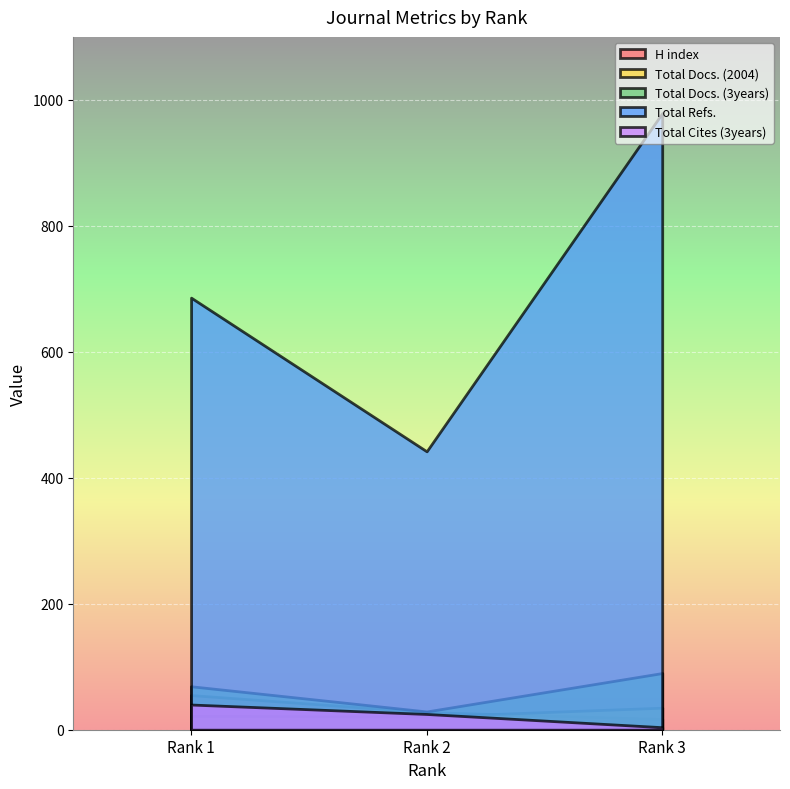

What is the highest value of the Total Refs. series?

979